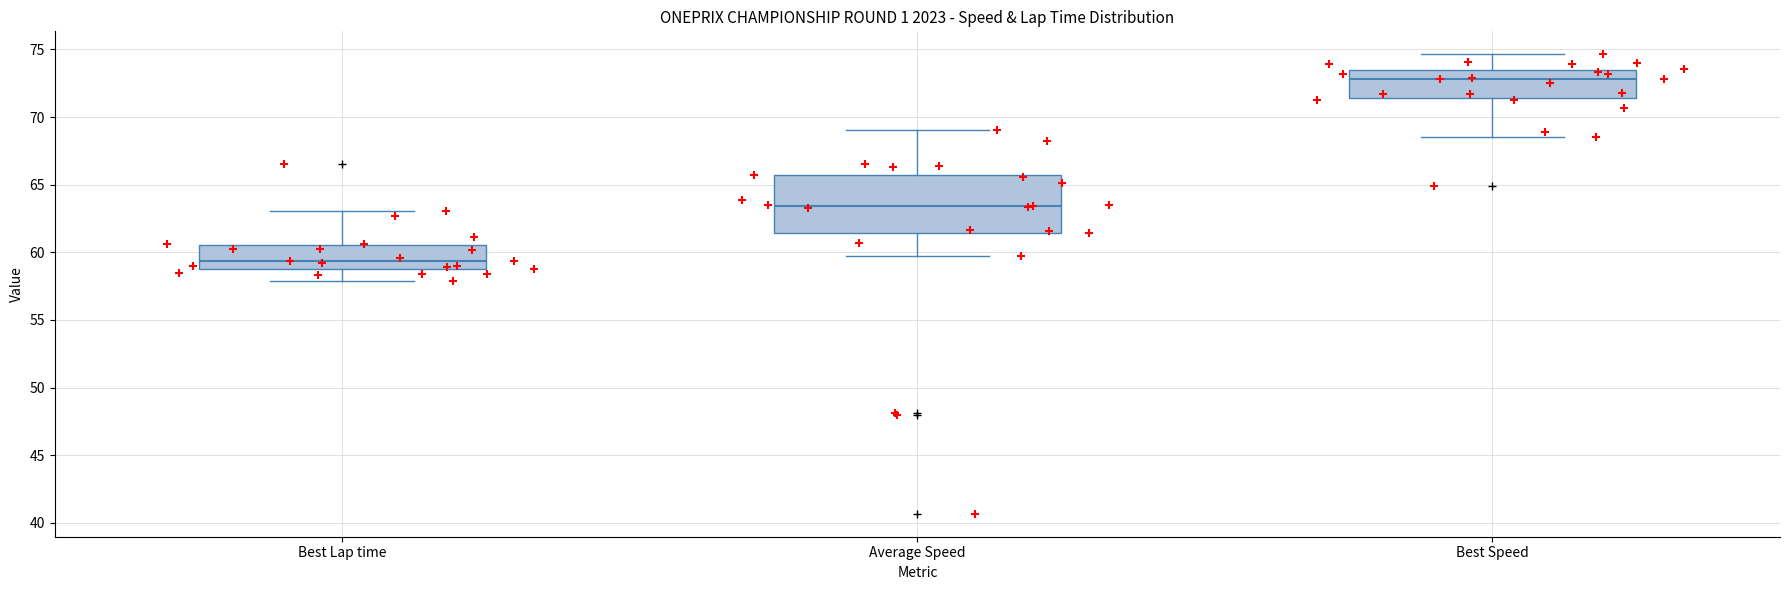

Reading left to right, read every box against the y-axis: the position of its median line, the range the box covers, and the ends of its whiskers. The values are not printed on the chart, so give them approximately, as read against the axis.

Best Lap time: median 59.5, box 59.0 to 60.5, whiskers 58.0 to 63.0
Average Speed: median 63.5, box 61.5 to 65.5, whiskers 60.0 to 69.0
Best Speed: median 73.0, box 71.5 to 73.5, whiskers 68.5 to 74.5